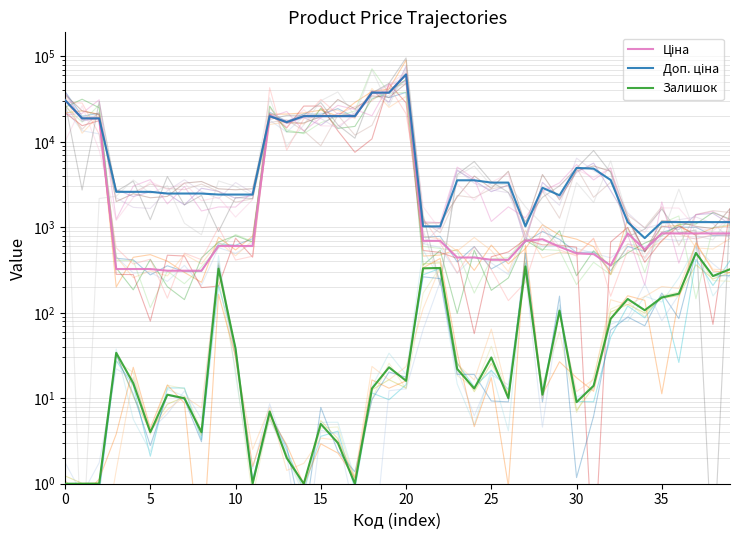

Does the chart display data point markers on the line(s)?

No